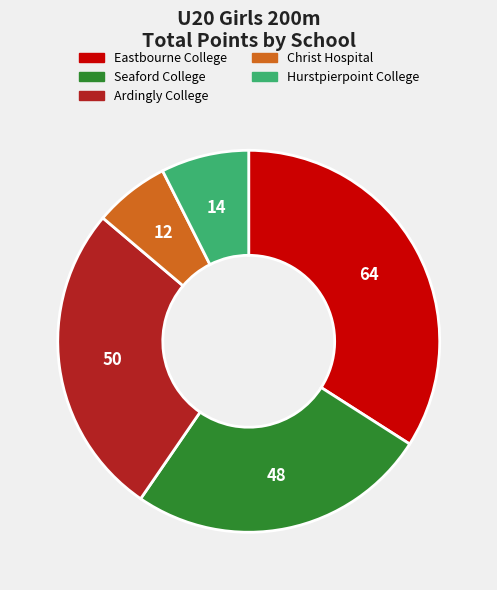

Does any single category account for the majority?

No